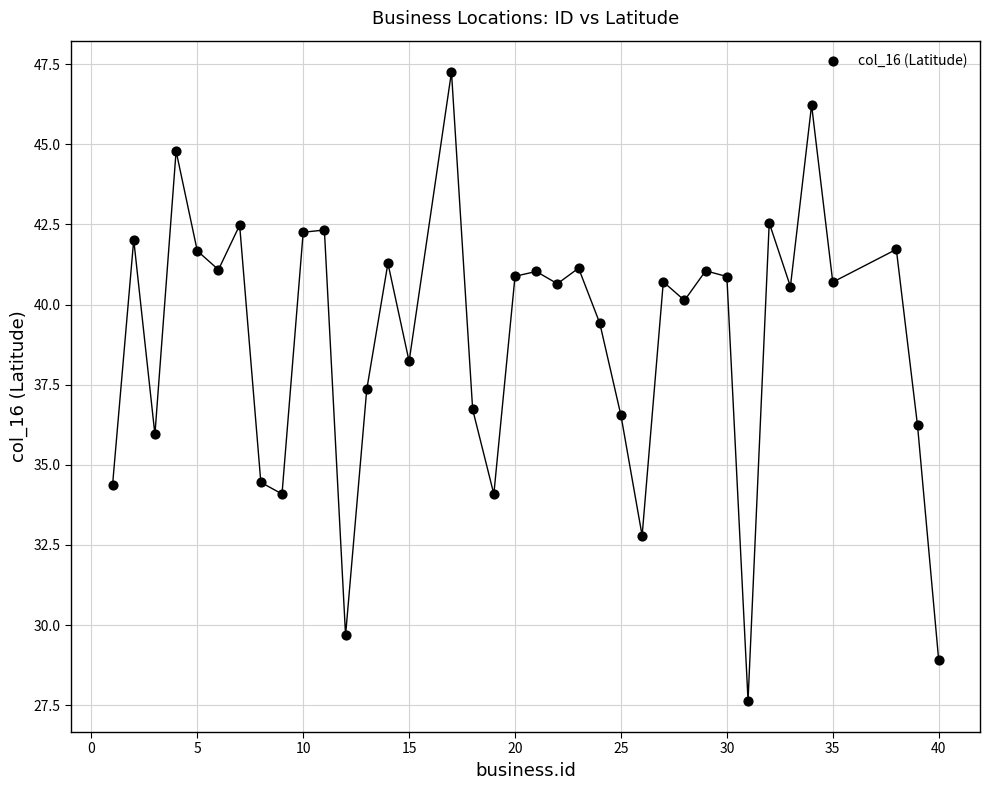

What is the range of X values (max minus min)?

39.0